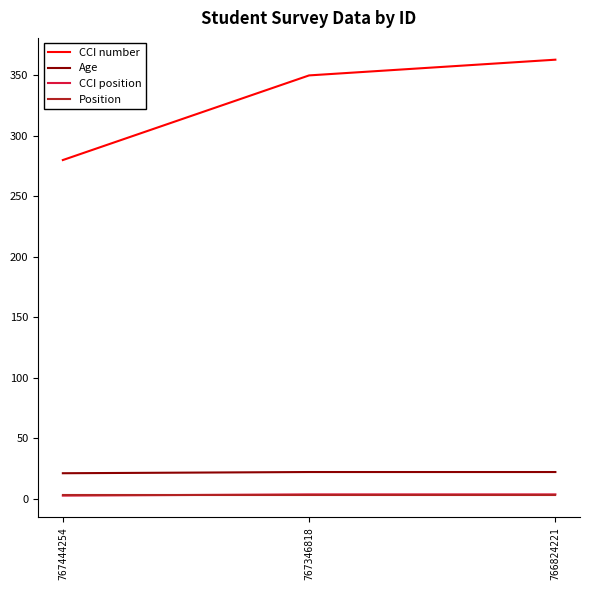

Where does the CCI position series first go above 3?

767346818